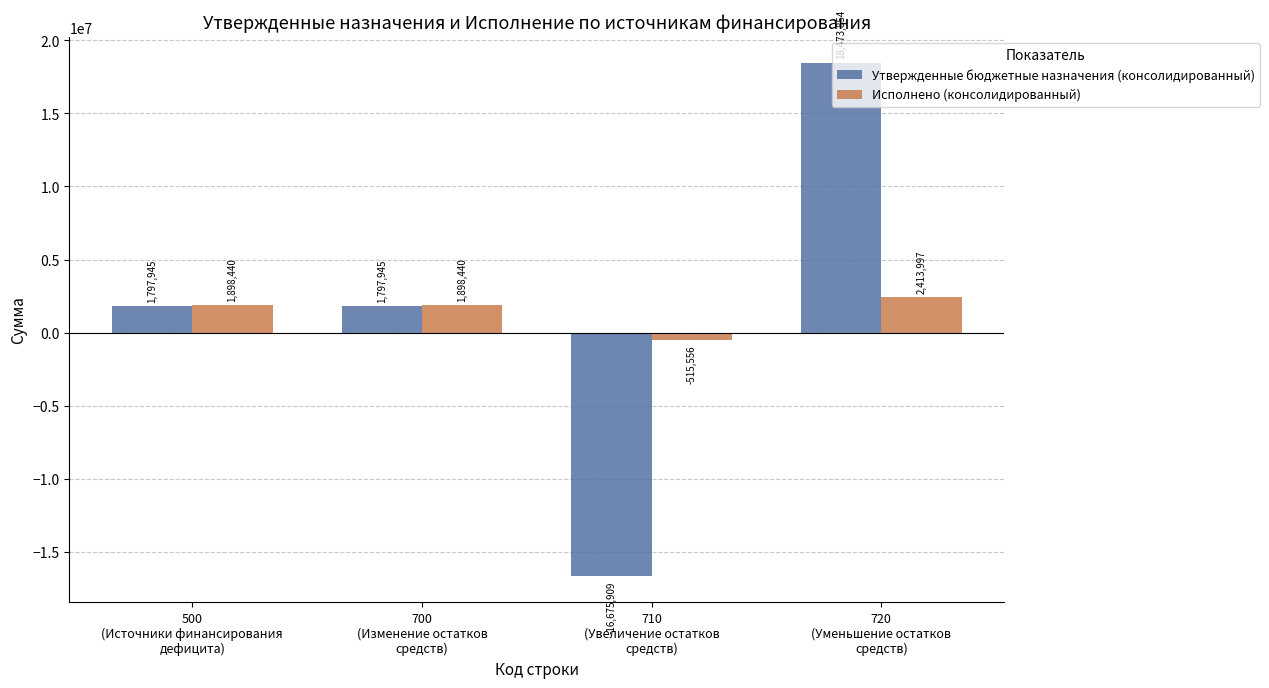

Rank the series by their maximum value, from lowest to highest.

Исполнено (консолидированный), Утвержденные бюджетные назначения (консолидированный)